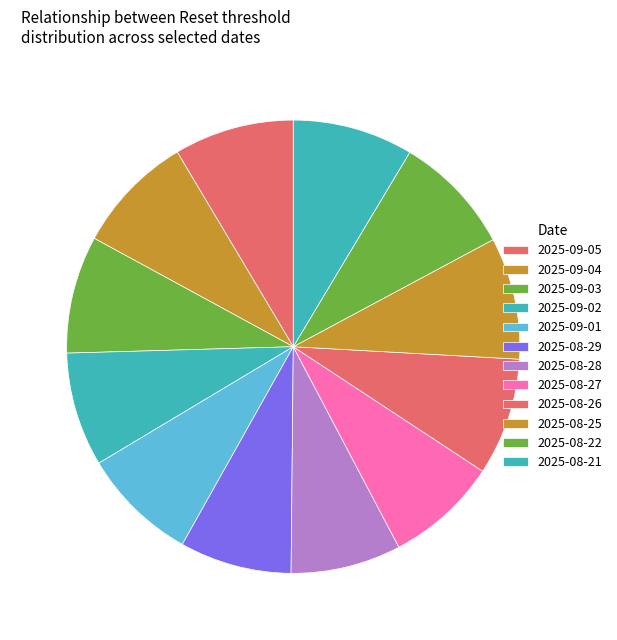

True or false: 2025-09-04 accounts for 9% of the total.

True